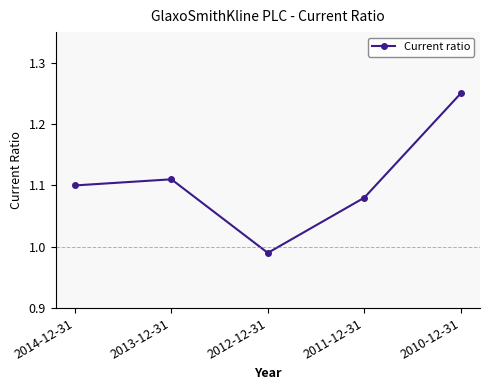

At which label does the data first exceed 1?

2014-12-31